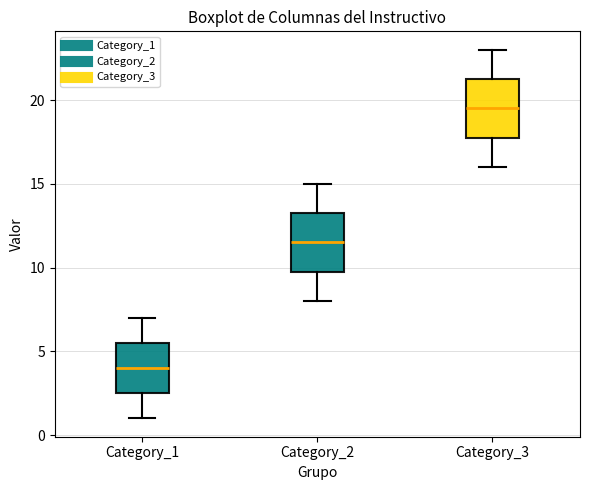

Reading left to right, transcribe this box plot: for each box, give where its median line is, the range the box spans, and where its two whiskers end, as read against the y-axis. The values are not printed on the chart, so give them approximately, as read against the axis.

Category_1: median 4.0, box 2.5 to 5.5, whiskers 1.0 to 7.0
Category_2: median 11.5, box 10.0 to 13.5, whiskers 8.0 to 15.0
Category_3: median 19.5, box 18.0 to 21.5, whiskers 16.0 to 23.0